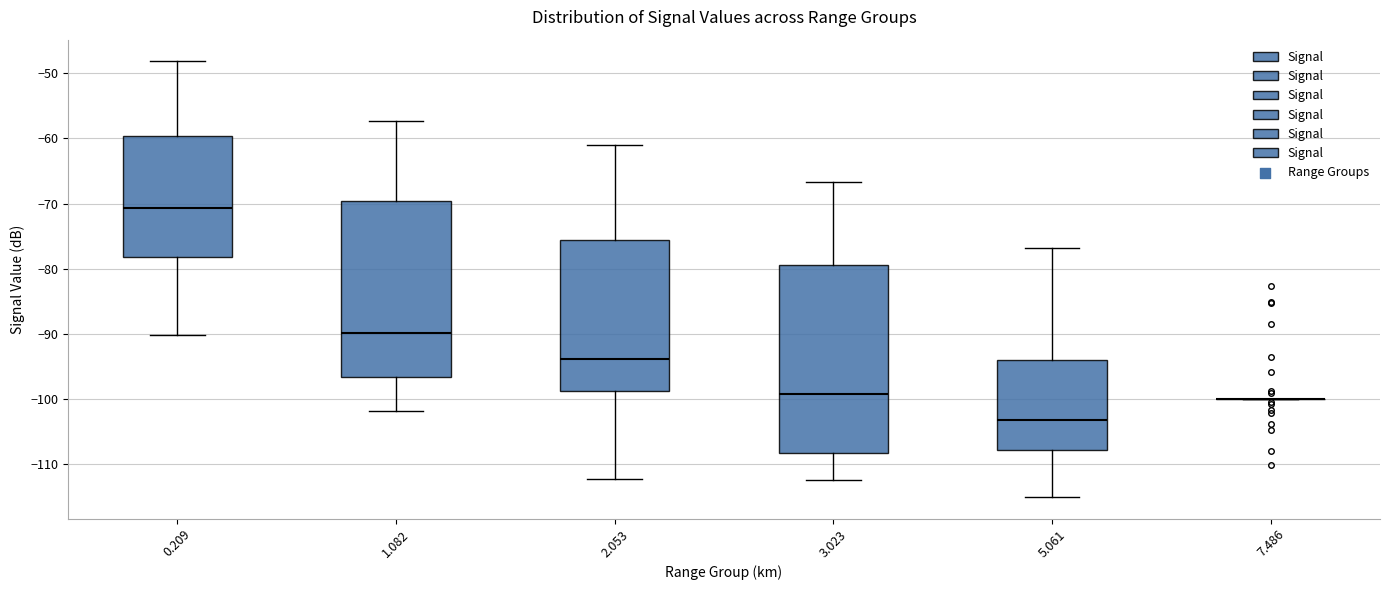

Where does the upper whisker of the box at x = 0.209 end on the y-axis? The values are not printed on the chart, so give them approximately, as read against the axis.

-48